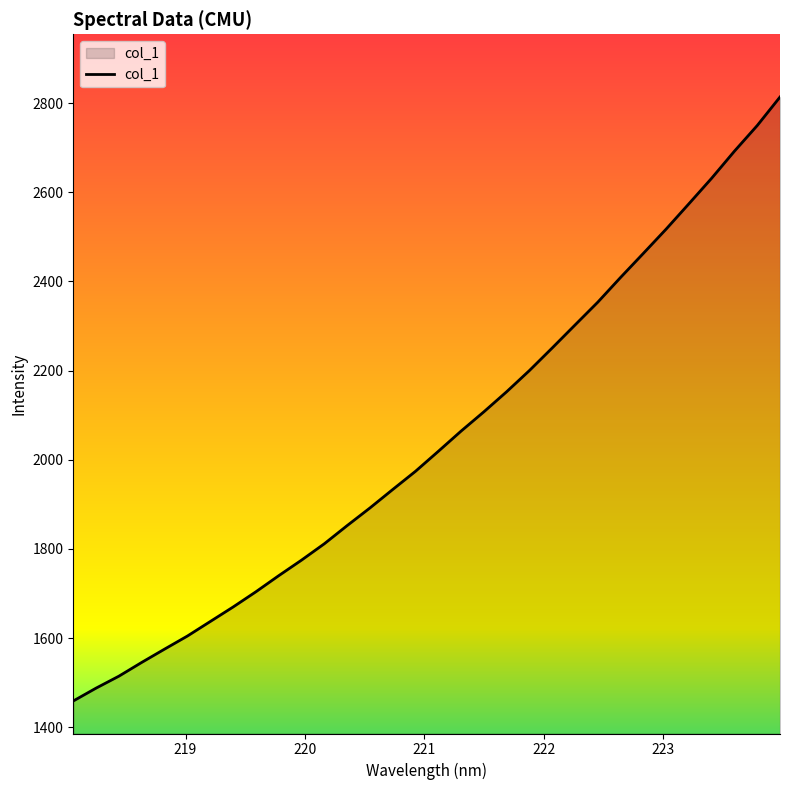

What is the minimum value shown in the chart?

1458.9